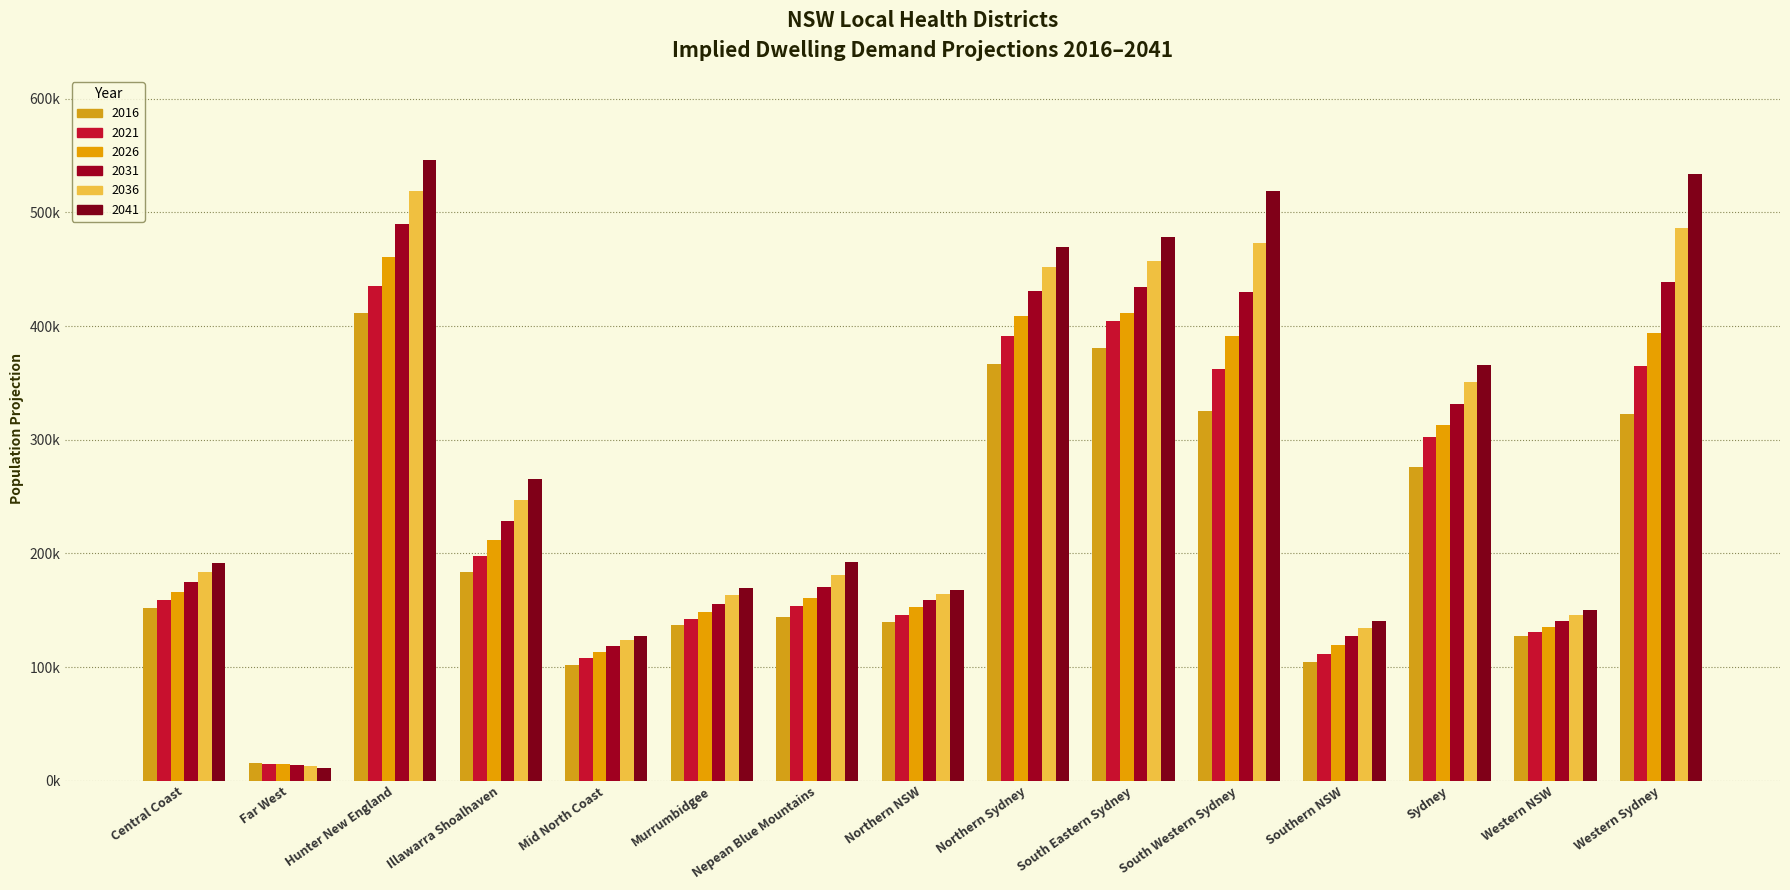

At Northern Sydney, list the series in order from smallest to largest.

2016, 2021, 2026, 2031, 2036, 2041